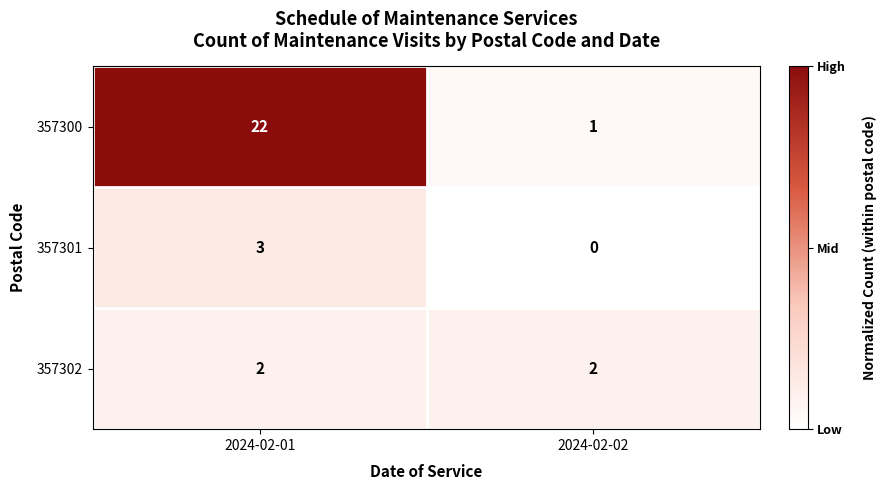

Which category has the highest value in the 357301 series?

2024-02-01